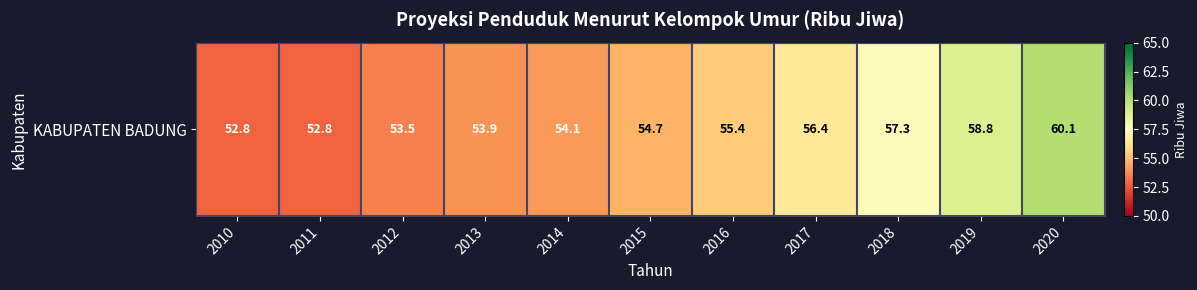

True or false: the data shows 78.5 at 2017.

False